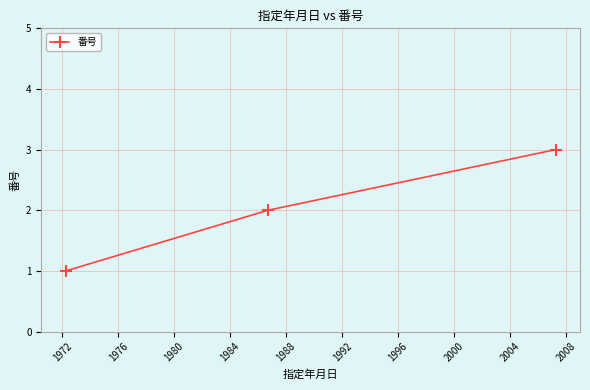

What is the sum of all values?

6